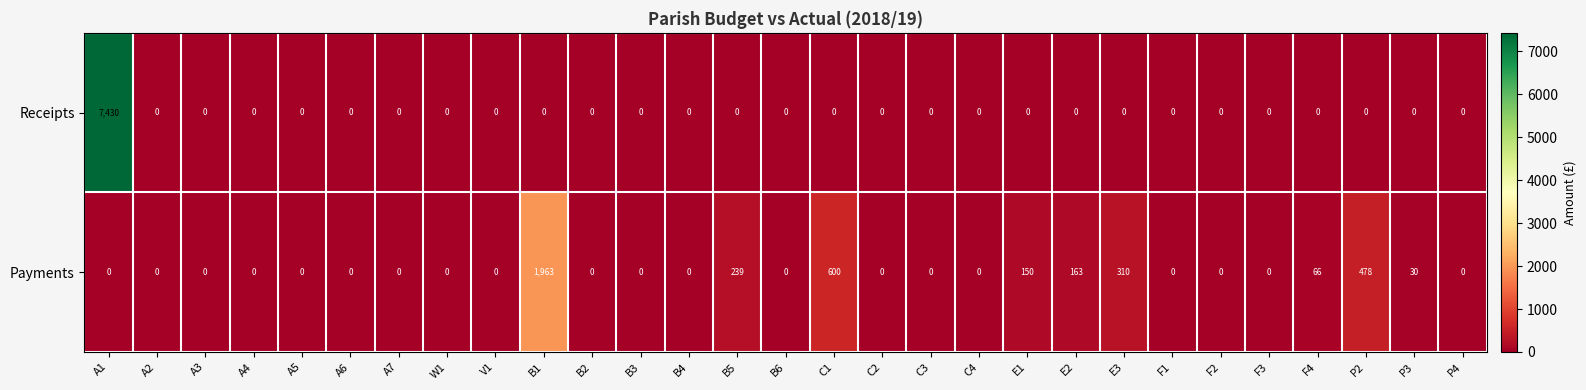

How many data points does each series have?

29